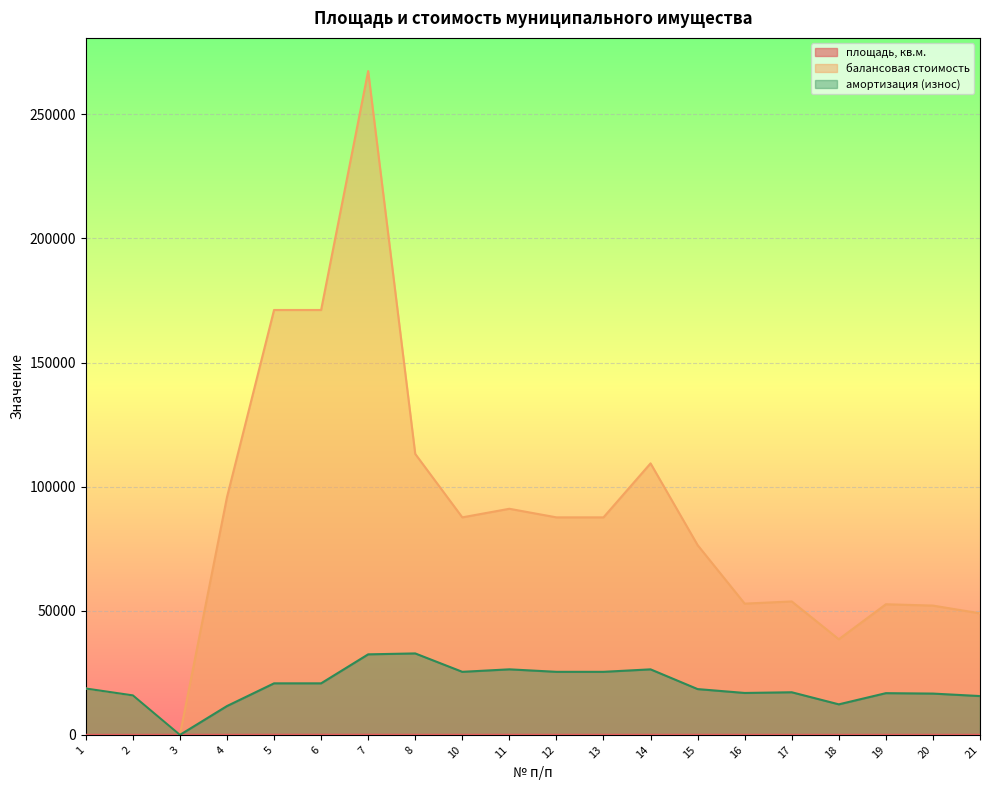

Reading right to left, extract all data points from this chart.

площадь, кв.м.: 21=40.9	20=42.2	19=42.1	18=30.6	17=42.5	16=44.0	15=53.0	14=53.3	13=52.2	12=52.2	11=54.3	10=52.2	8=53.2	7=72.1	6=71.4	5=71.5	4=40.0	3=71.2	2=24.1	1=28.3
балансовая стоимость: 21=48973.0	20=52093.8	19=52627.0	18=38526.0	17=53760.1	16=52878.8	15=76448.6	14=109383.6	13=87632.3	12=87632.3	11=91091.4	10=87632.3	8=113191.6	7=267407.9	6=171169.8	5=171169.8	4=95759.3	3=0.0	2=15914.9	1=18688.4
амортизация (износ): 21=15646.3	20=16643.4	19=16813.8	18=12308.7	17=17175.8	16=16894.3	15=18454.2	14=26404.4	13=25408.5	12=25408.5	11=26411.5	10=25408.5	8=32819.2	7=32451.8	6=20772.6	5=20772.6	4=11621.0	3=0.0	2=15914.9	1=18688.4